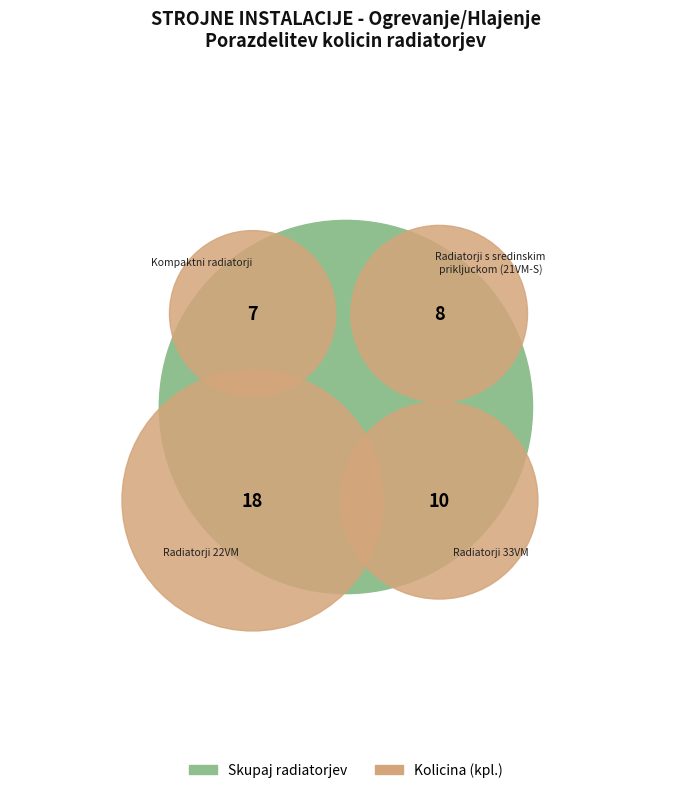

Is there a majority slice in this chart?

No